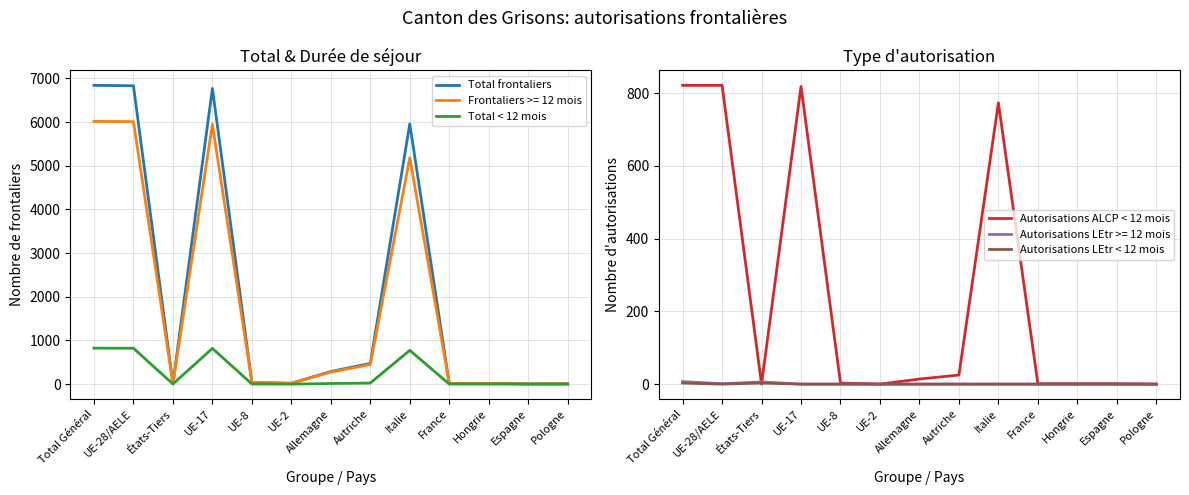

True or false: Autorisations ALCP < 12 mois and Total frontaliers intersect in this chart.

False